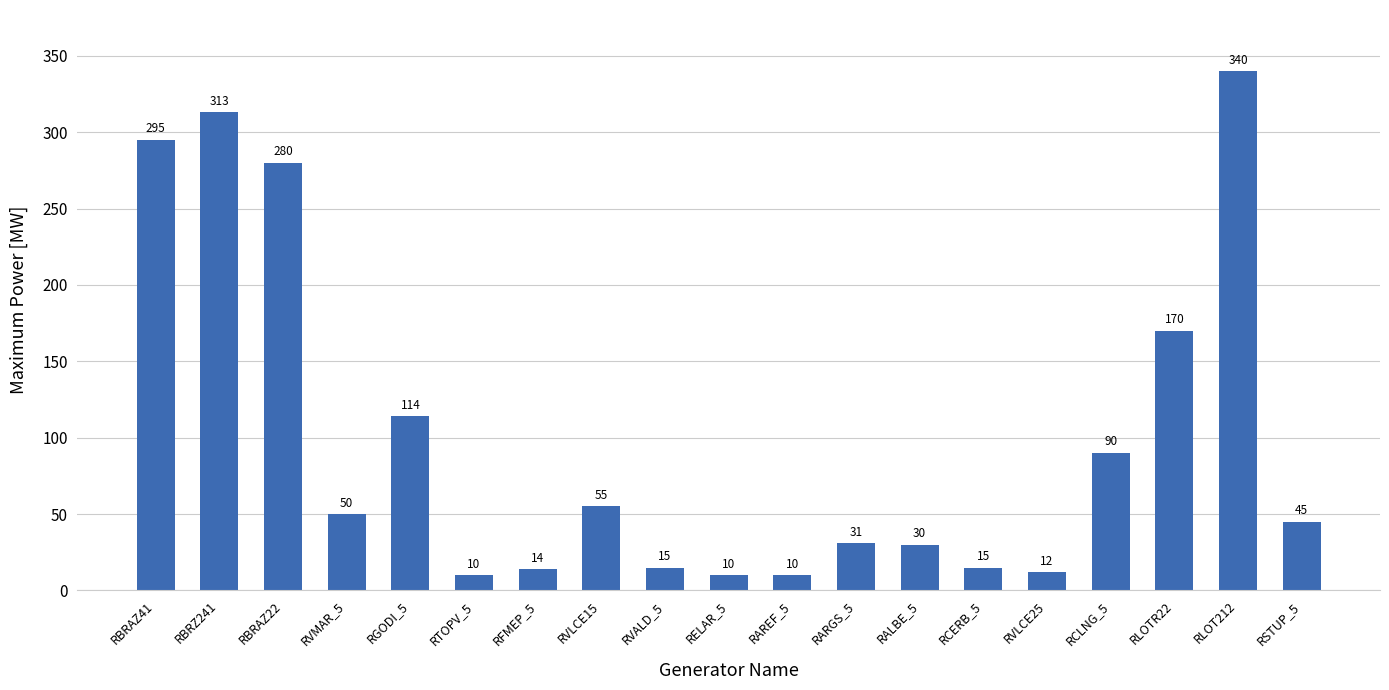

What is the label of the 19th bar from the left?

RSTUP_5